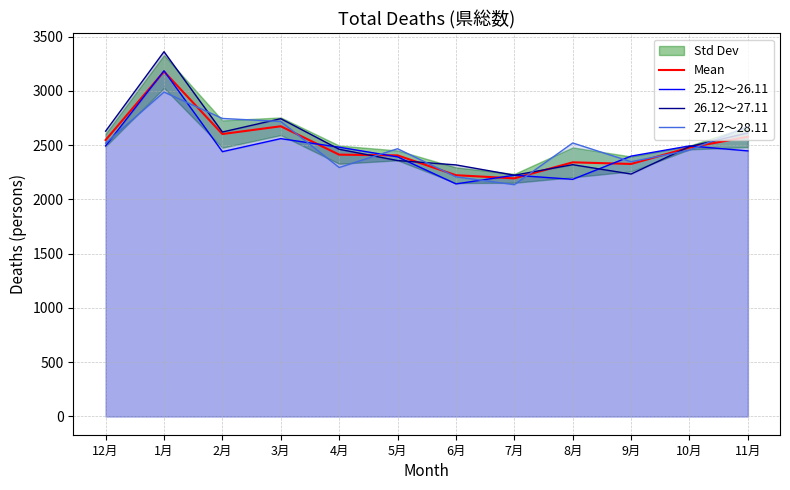

At which label does 25.12～26.11 reach its peak?

1月